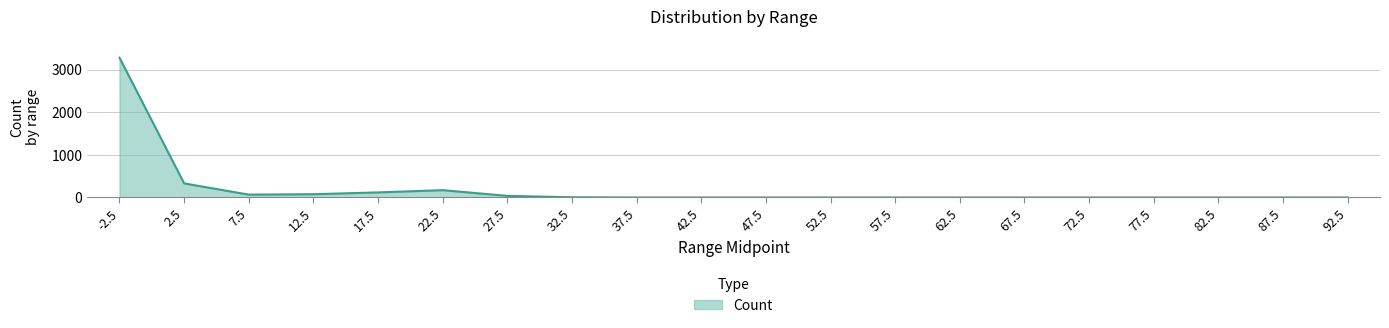

Which category has the highest value across all series?

-2.5